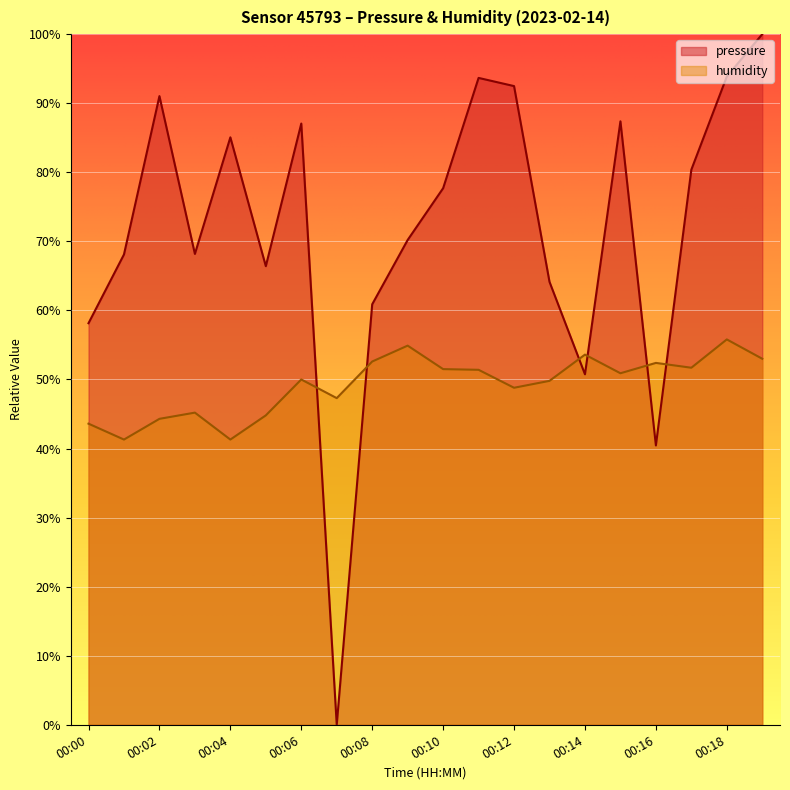

Is the value of pressure at 00:08 greater than the value of humidity at 00:09?

Yes